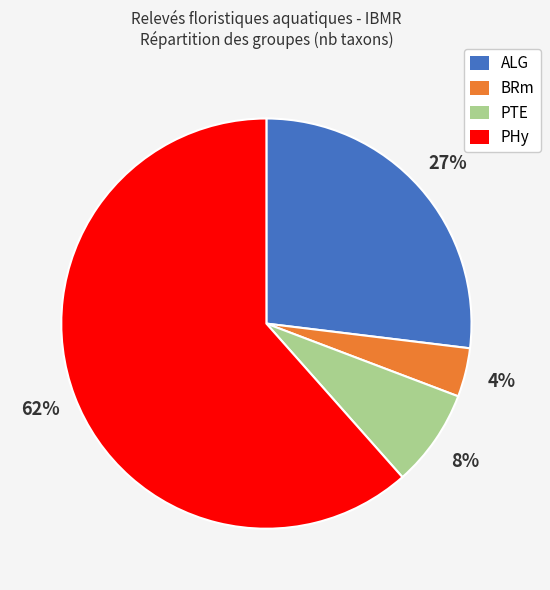

Is there a majority slice in this chart?

Yes